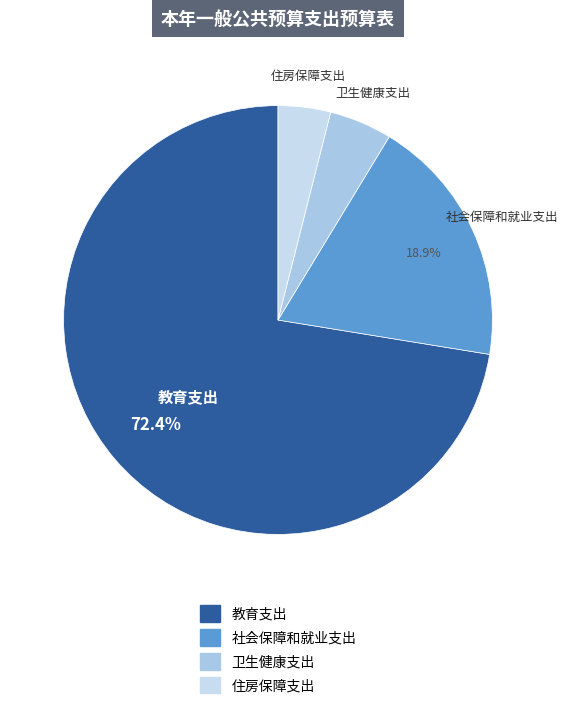

What is the total percentage of 教育支出 and 社会保障和就业支出?

91.3%